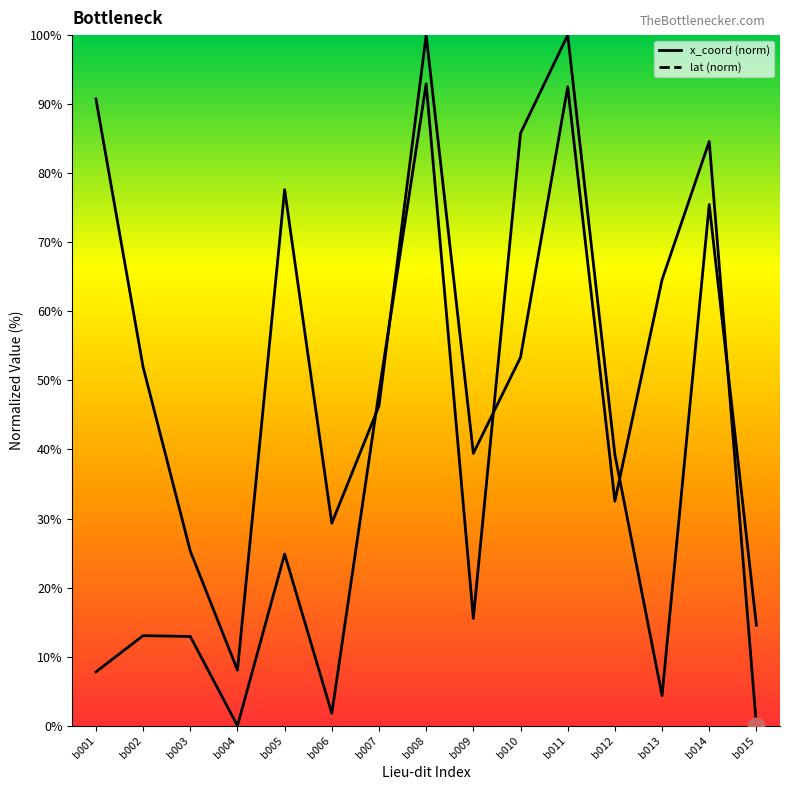

List the series in order of their overall mean, highest first.

x_coord (norm), lat (norm)